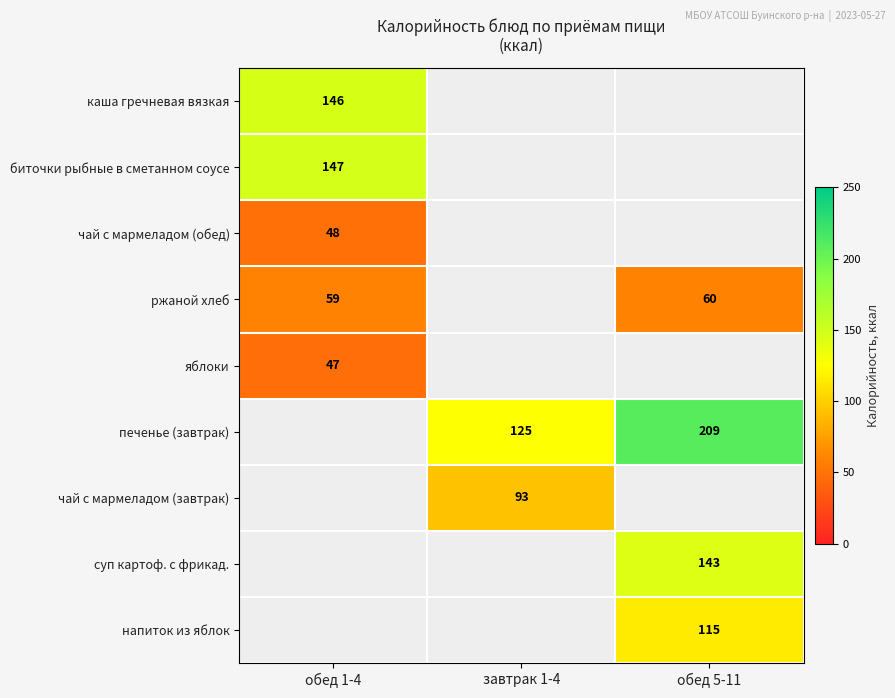

Is it true that ржаной хлеб equals 20 at обед 1-4?

False